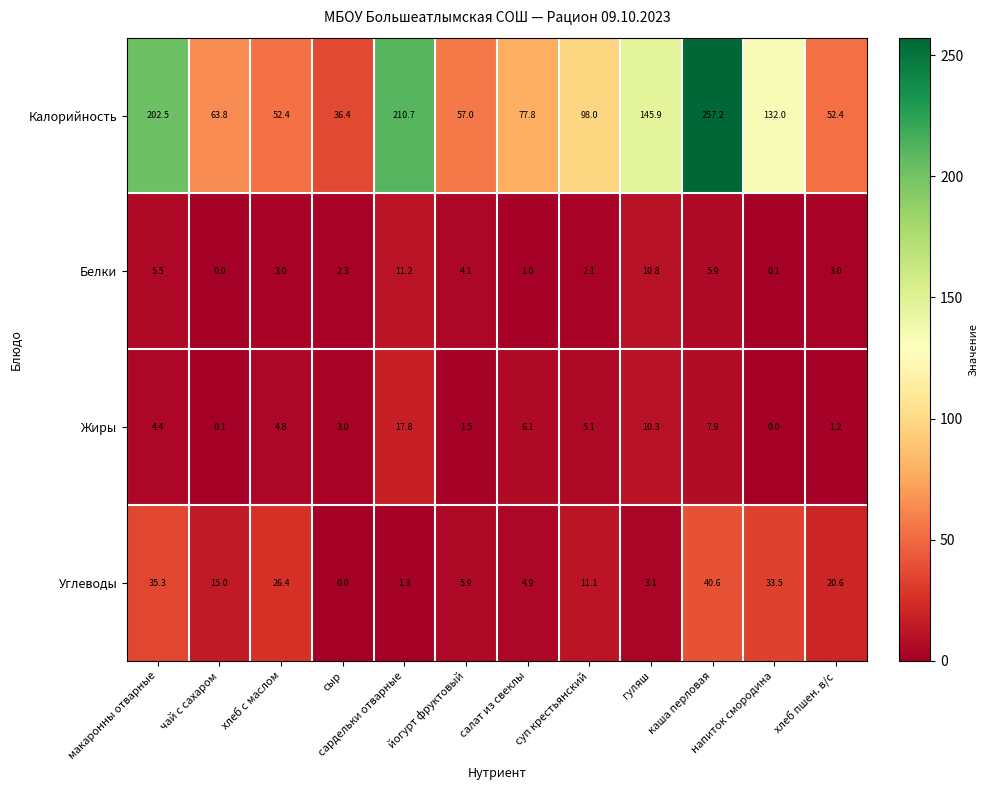

What is the difference between the Жиры values at хлеб с маслом and йогурт фруктовый?

3.3